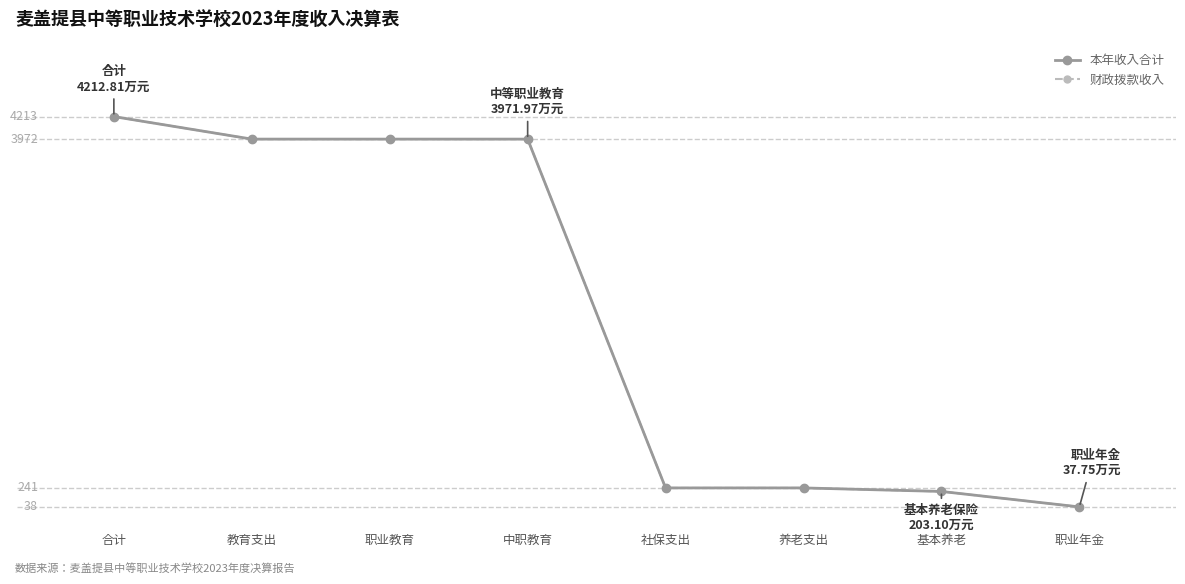

Which has a higher value, 教育支出 or 中职教育?

教育支出